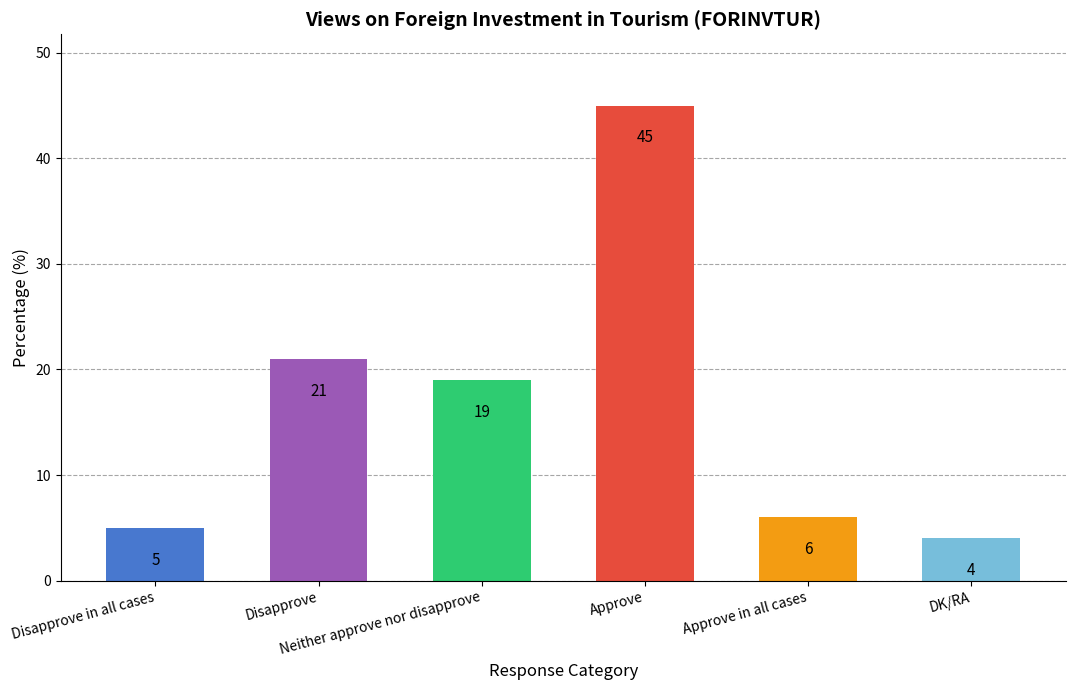

Rank the categories by value from highest to lowest.

Approve, Disapprove, Neither approve nor disapprove, Approve in all cases, Disapprove in all cases, DK/RA